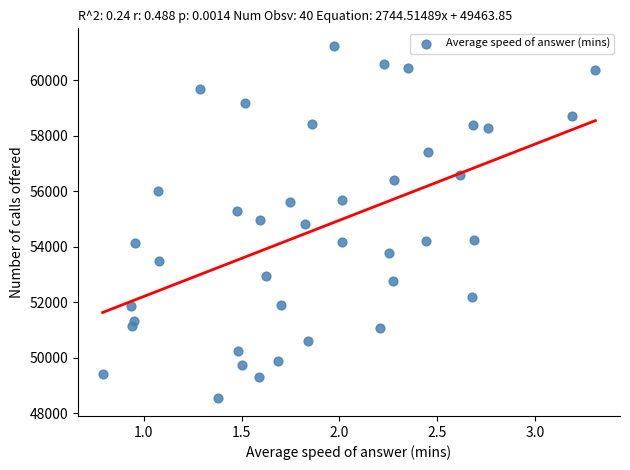

What is the range of Y values (max minus min)?

12700